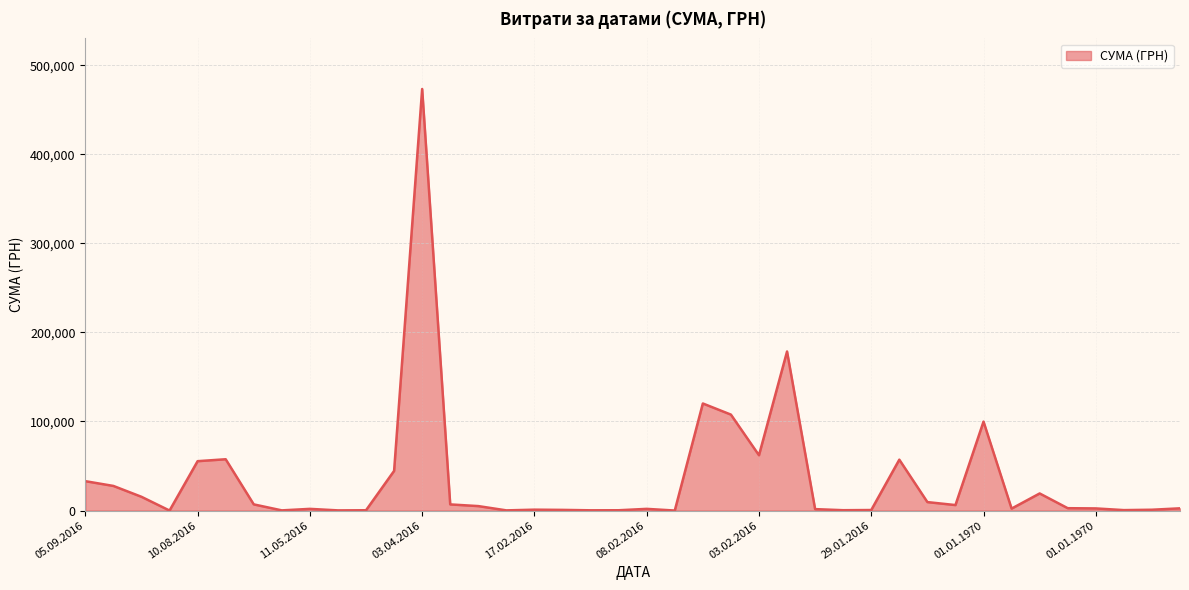

What is the maximum value shown in the chart?

473349.0